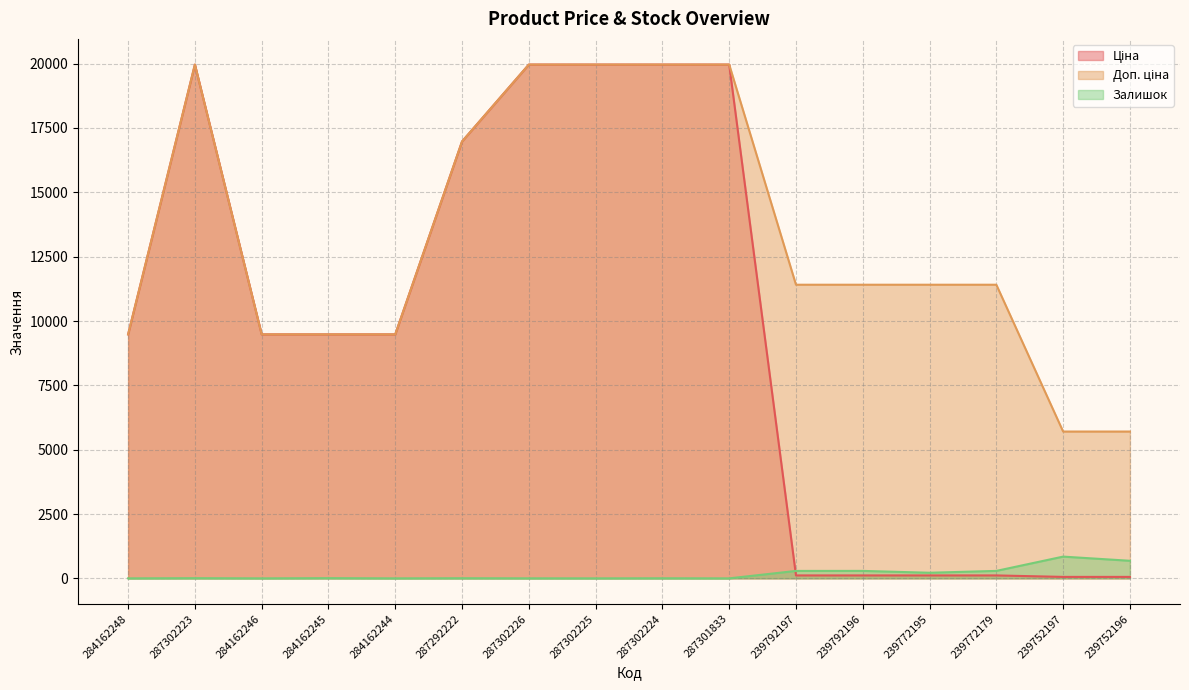

At which category does Залишок reach its first local peak?

287302223